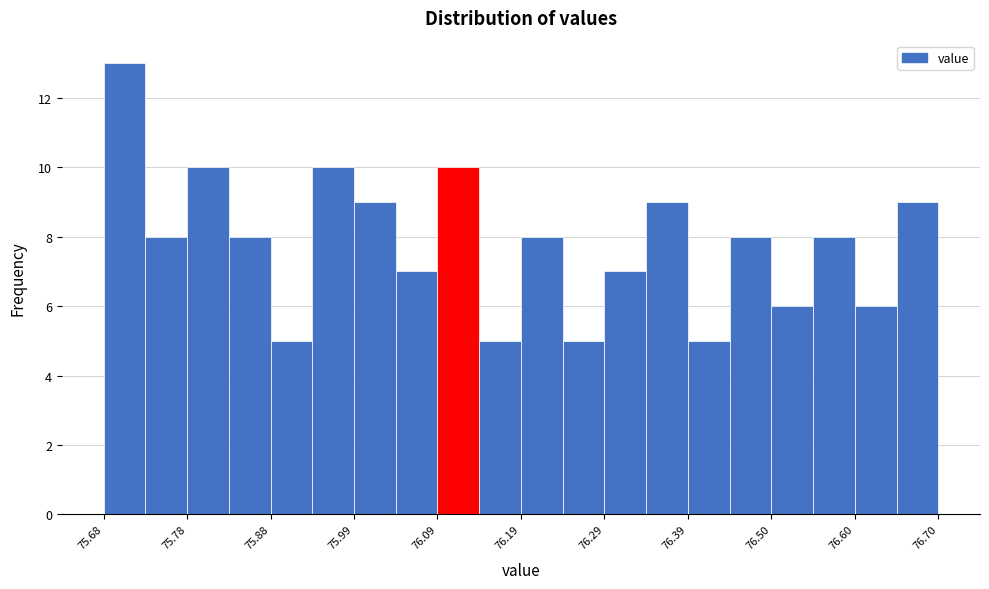

Read against the x-axis, roughly where is the centre of the tallest bar?

75.70